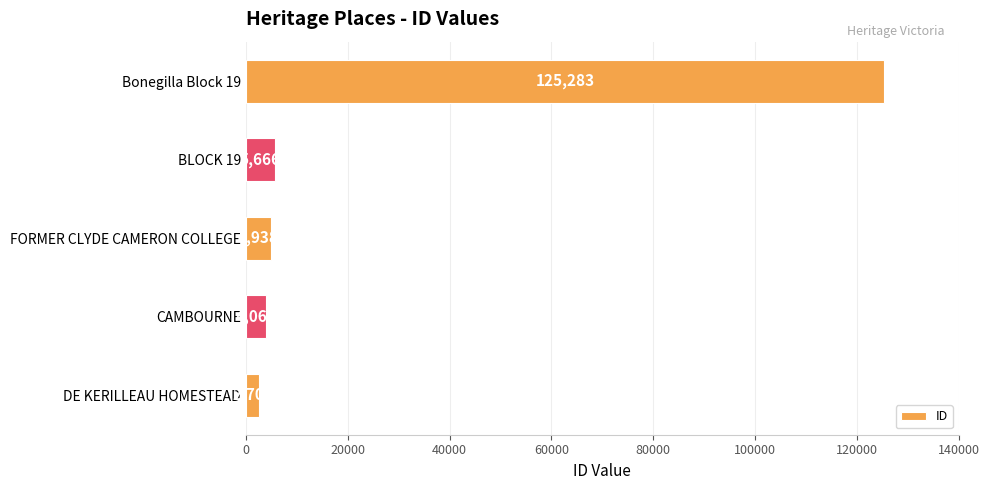

How many distinct data groups are displayed?

1